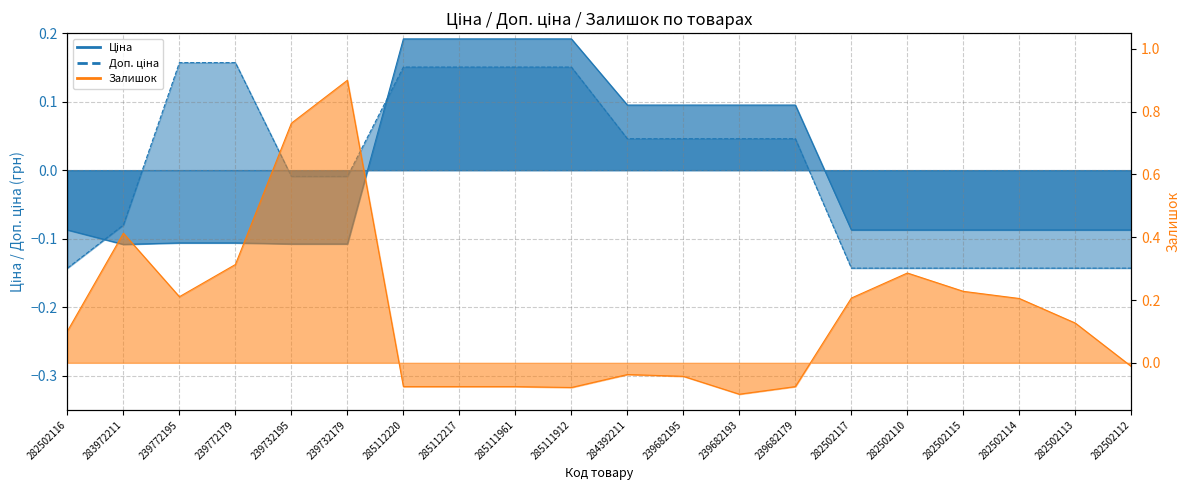

The Залишок series shows 0.2 at 282502115. True or false?

True